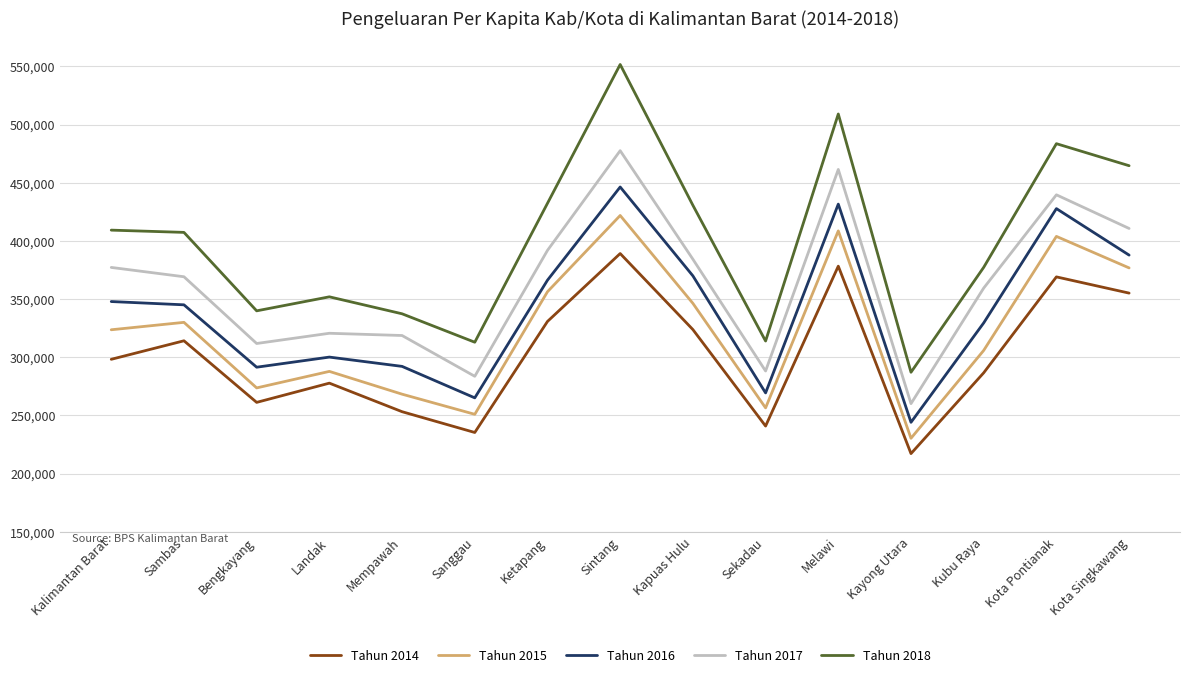

What is the difference between the maximum and second lowest values in the Tahun 2015 series?

170949